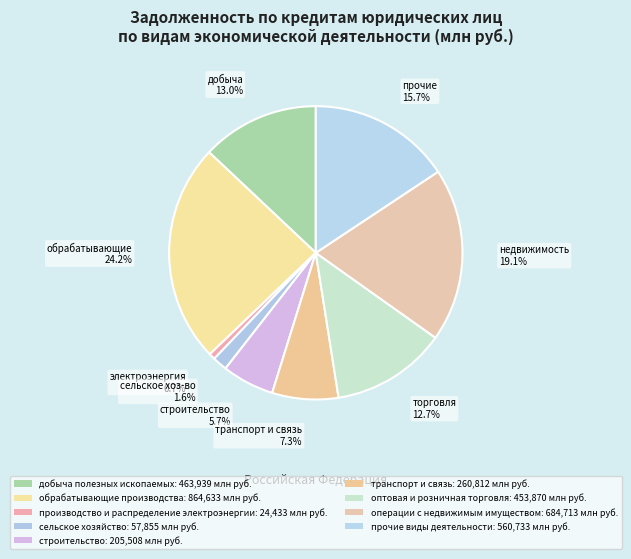

To the nearest percent, what is the difference between the прочие виды деятельности and производство и распределение электроэнергии slice percentages?

15%